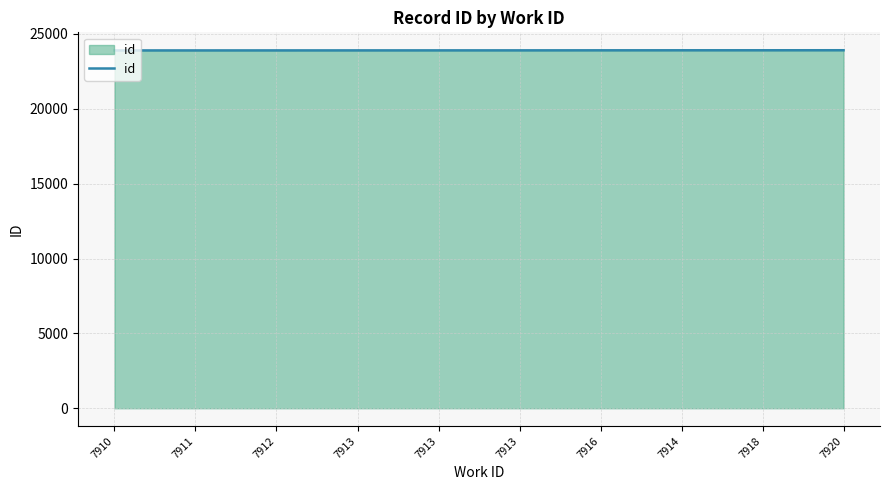

How many lines are shown in the chart?

1